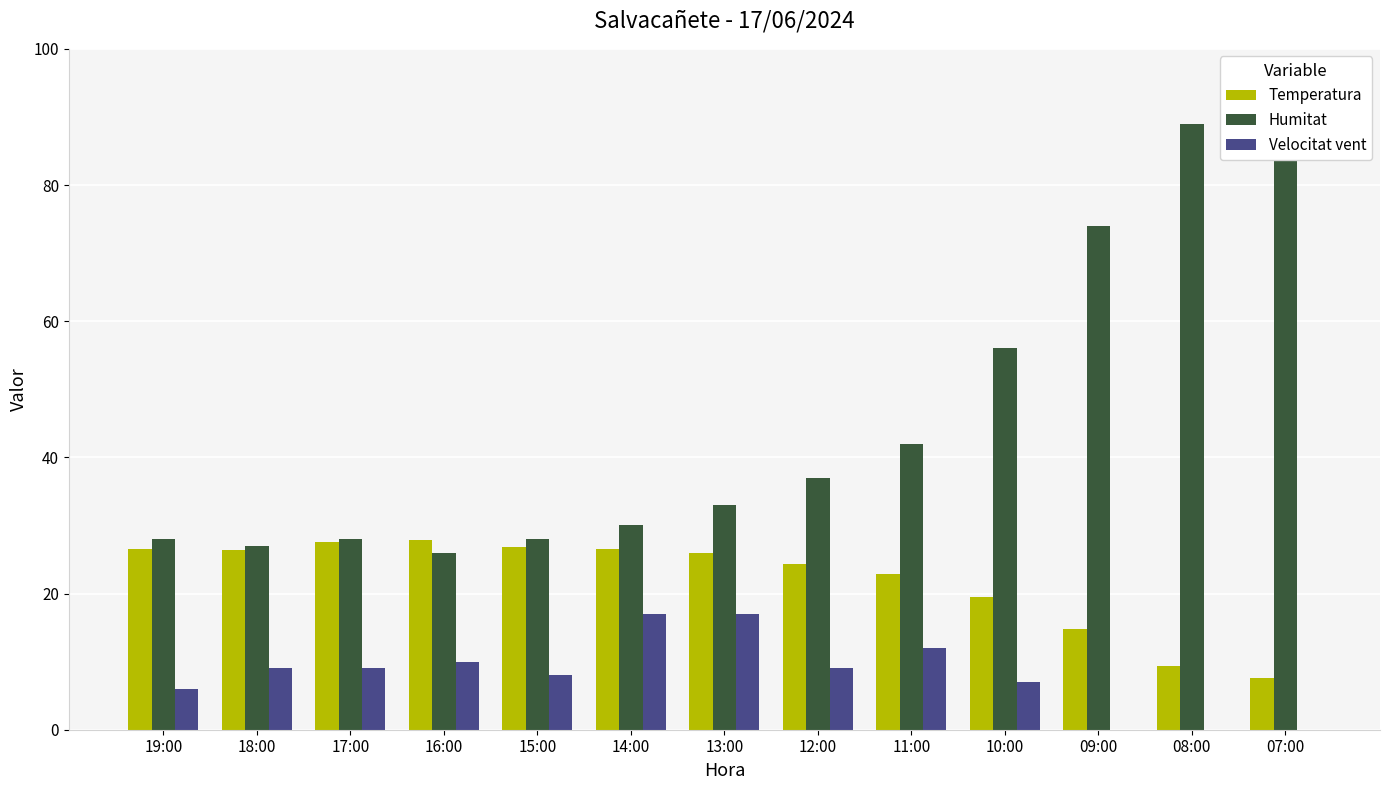

Which series has the widest spread of values?

Humitat